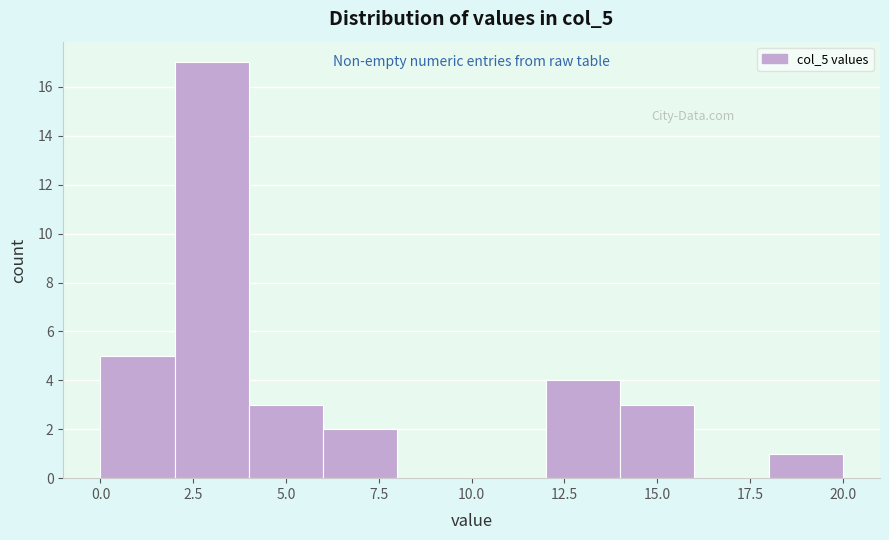

Reading left to right, list every bar in this chart as the range it spans on the x-axis followed by its height. The values are not printed on the chart, so give them approximately, as read against the axis.

0 to 2: 5
2 to 4: 17
4 to 6: 3
6 to 8: 2
8 to 10: 0
10 to 12: 0
12 to 14: 4
14 to 16: 3
16 to 18: 0
18 to 20: 1